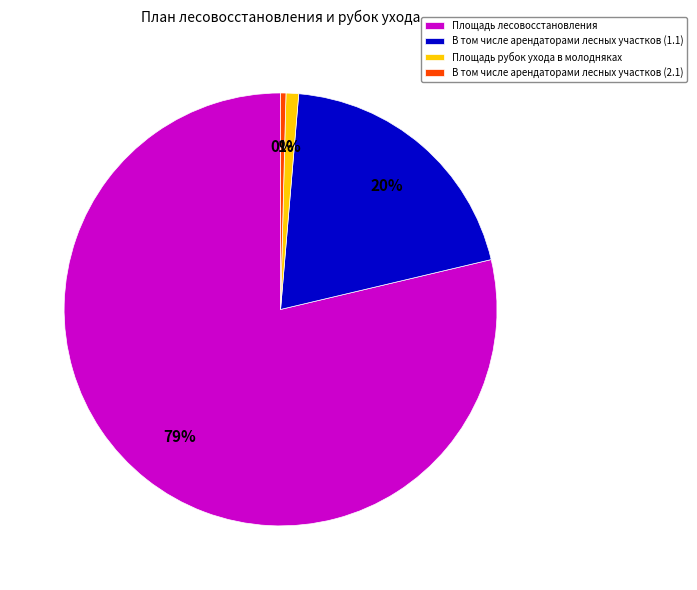

Which has a higher value, Площадь рубок ухода в молодняках or В том числе арендаторами лесных участков (2.1)?

Площадь рубок ухода в молодняках